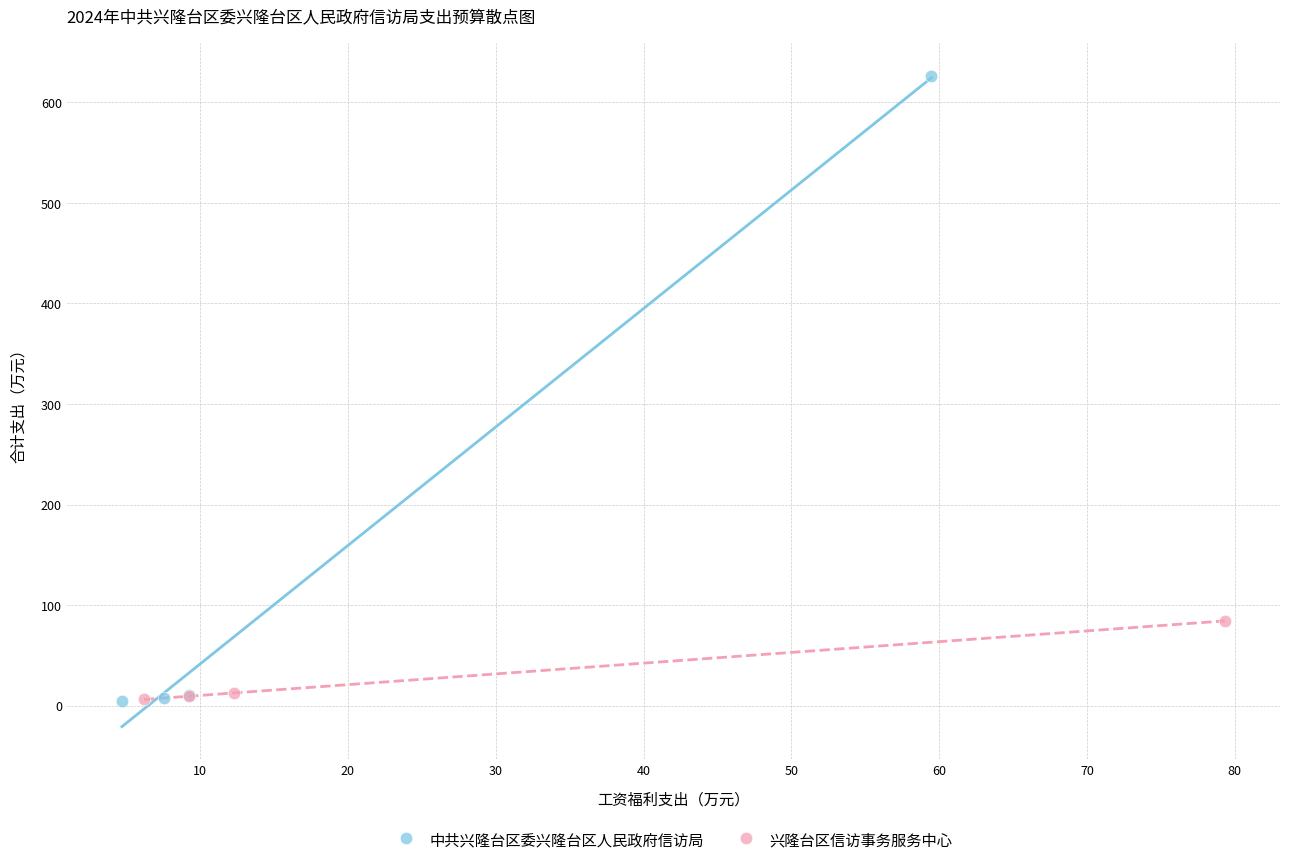

What are all the series names shown in the legend?

中共兴隆台区委兴隆台区人民政府信访局, 兴隆台区信访事务服务中心